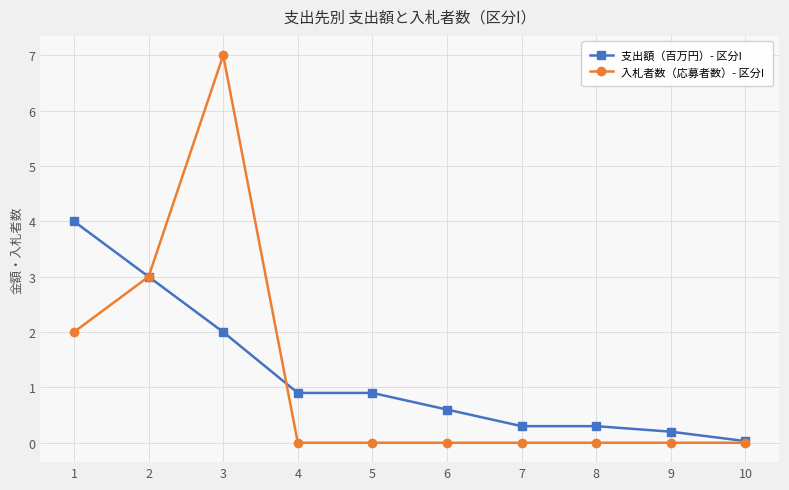

At which label does 入札者数（応募者数）- 区分I reach its peak?

3